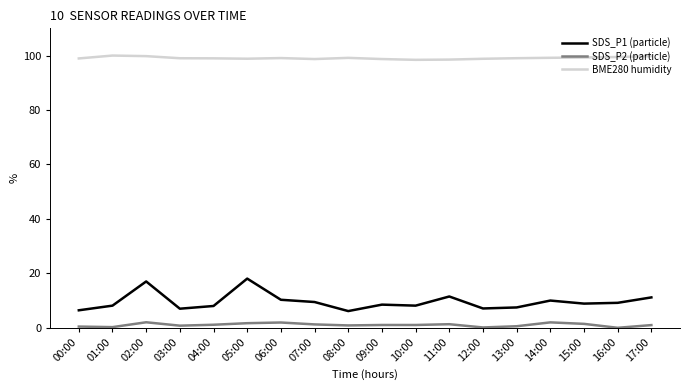

At 16:00, list the series in order from smallest to largest.

SDS_P2 (particle), SDS_P1 (particle), BME280 humidity